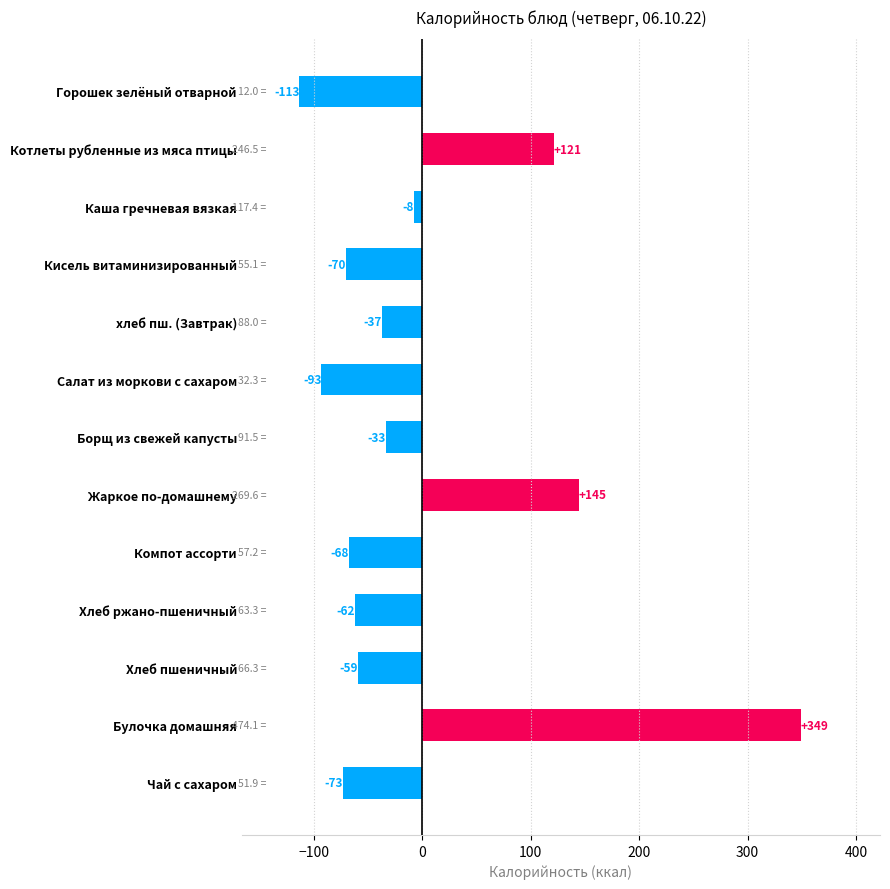

What is the maximum value shown in the chart?

349.0